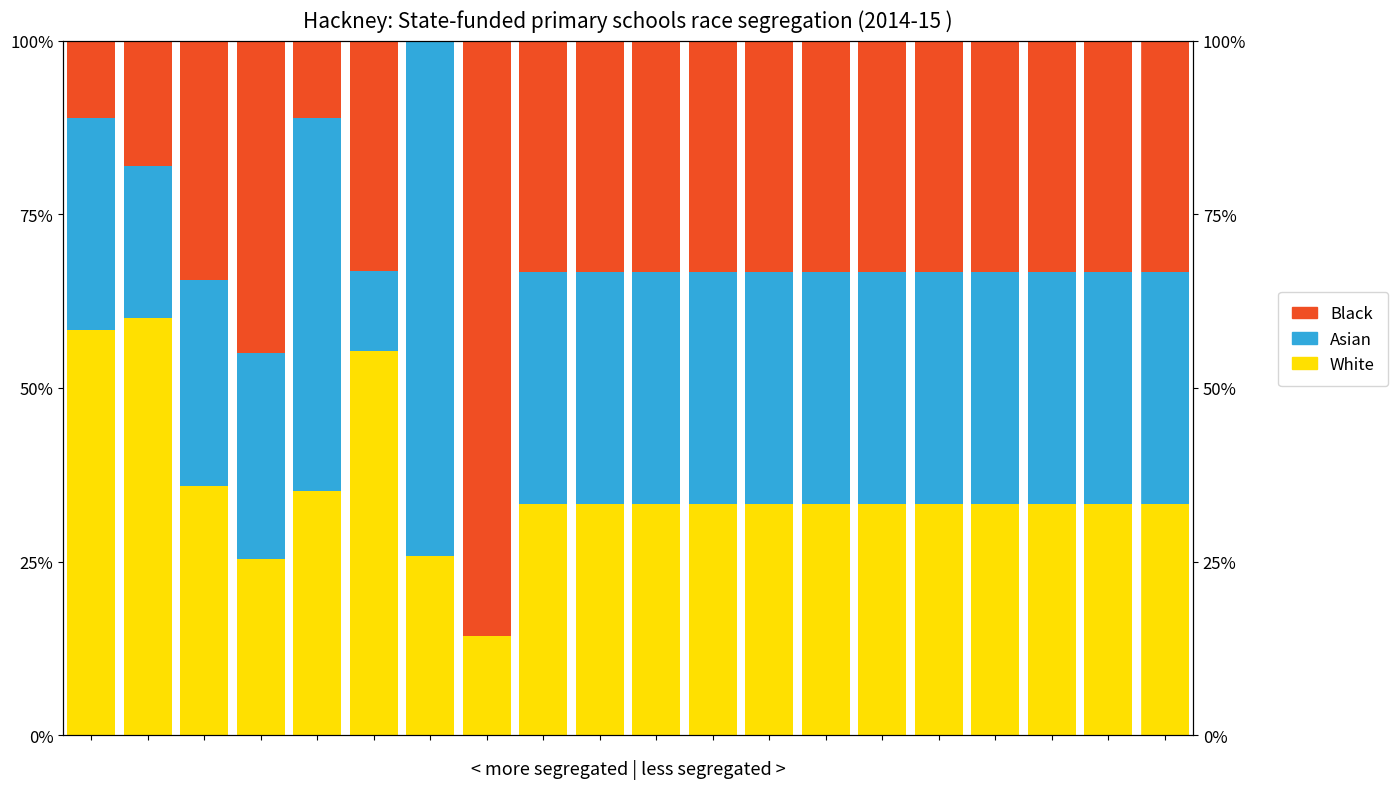

Is the value of Asian at 6 greater than the value of Black at 11?

Yes